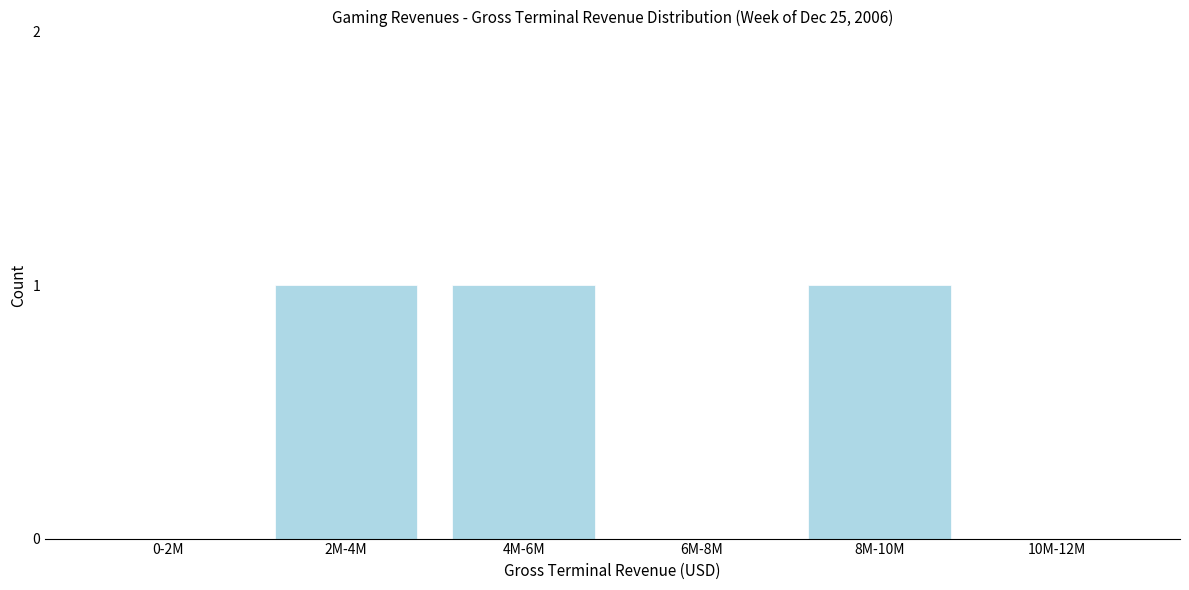

Reading left to right, what are all the values shown in this chart?

0-2M=0	2M-4M=1	4M-6M=1	6M-8M=0	8M-10M=1	10M-12M=0